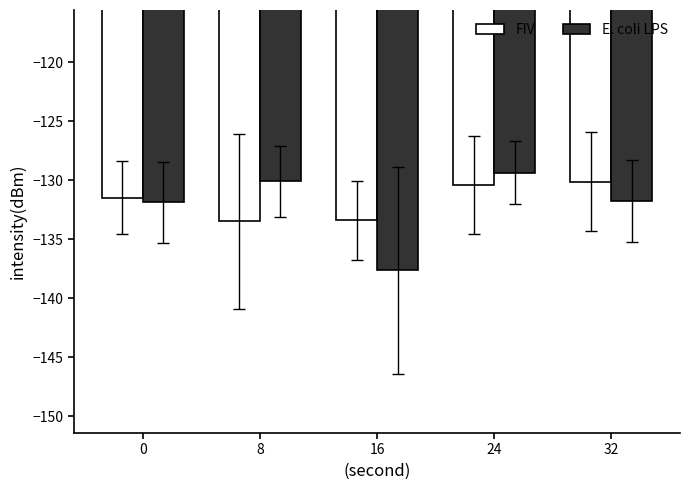

At 16, list the series in order from smallest to largest.

E. coli LPS, FIV